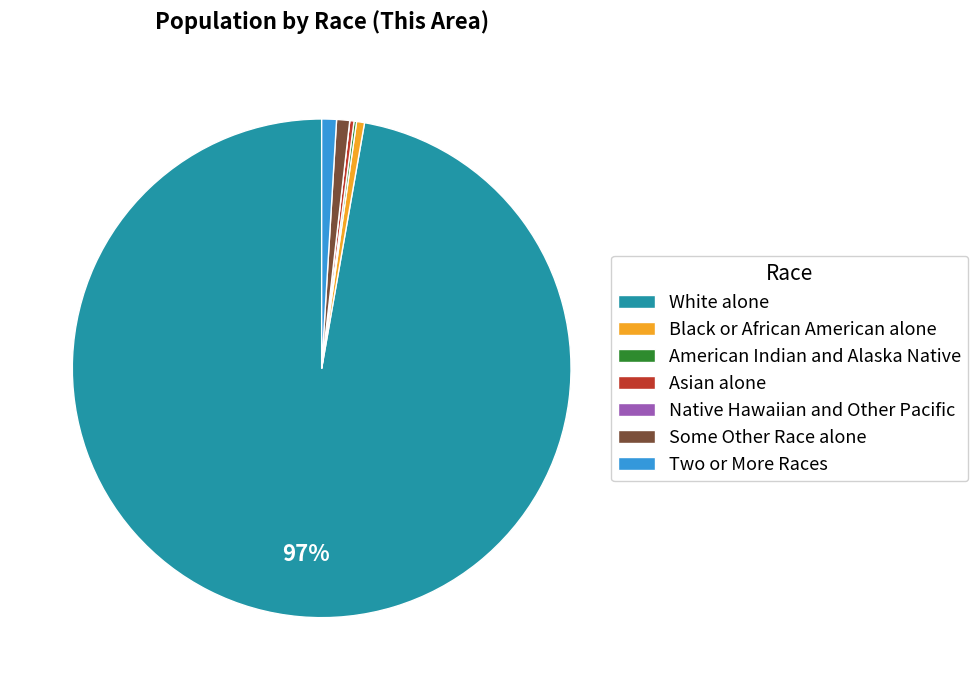

Which slice is the largest?

White alone